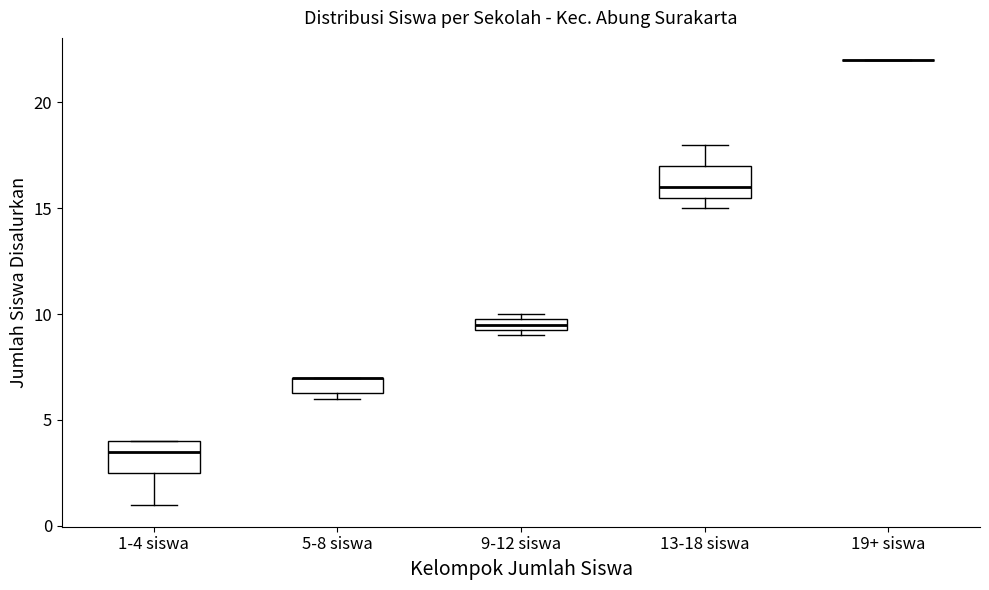

Where is the lower edge of the box for 13-18 siswa on the y-axis? The values are not printed on the chart, so give them approximately, as read against the axis.

15.5